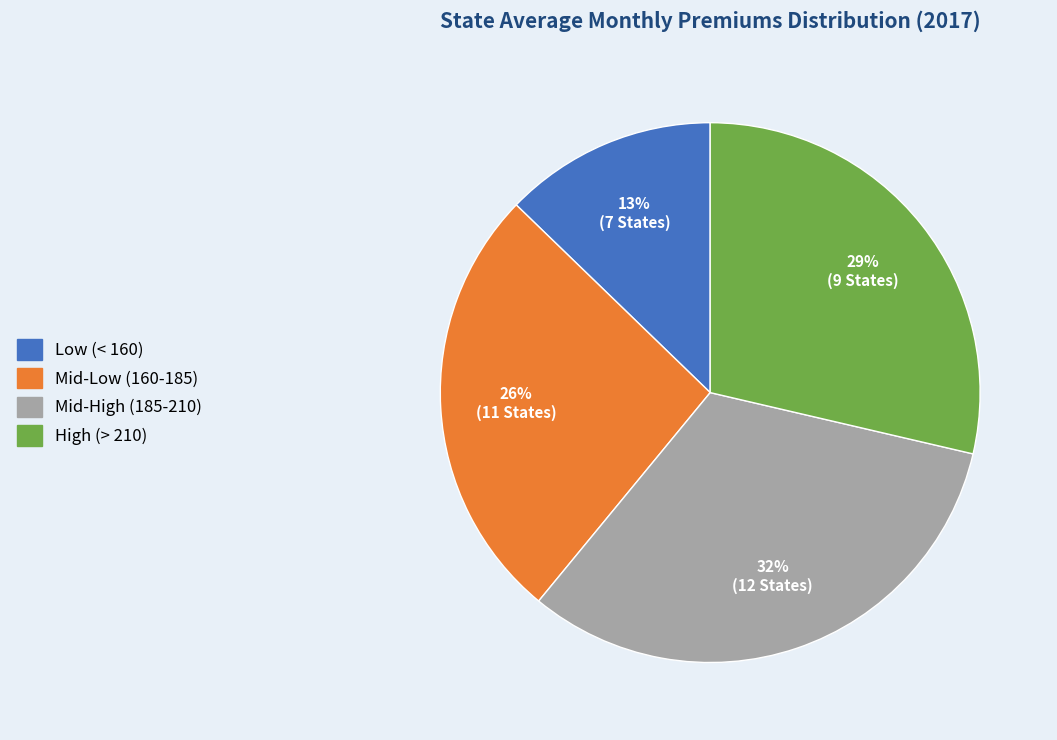

To the nearest percent, what is the average slice percentage?

25%